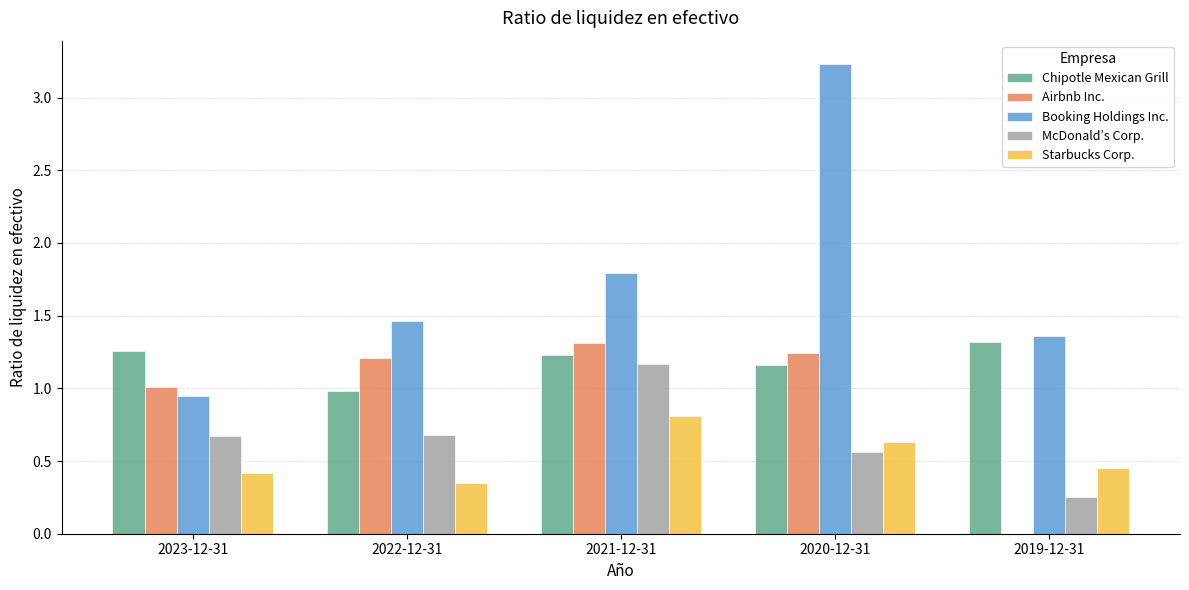

Is the value of Booking Holdings Inc. at 2021-12-31 greater than the value of McDonald’s Corp. at 2019-12-31?

Yes